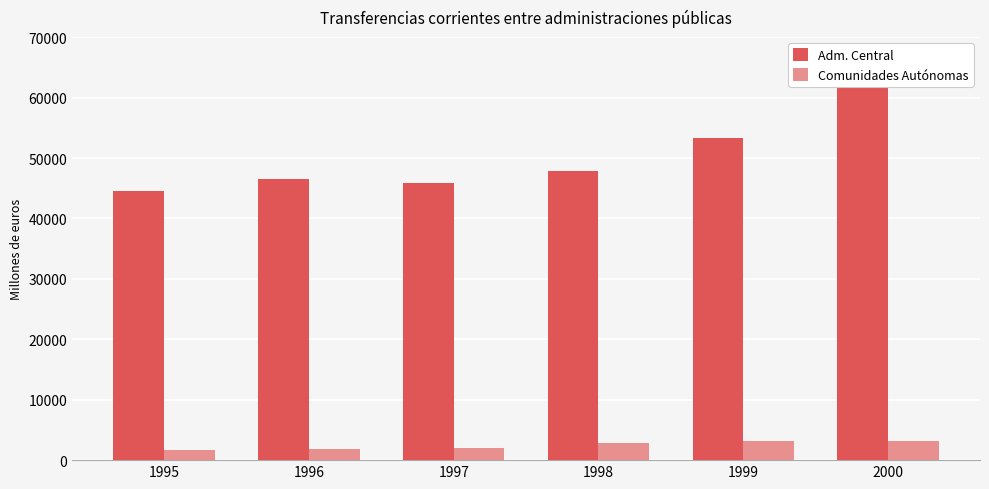

Where is Adm. Central nearest to the value 53230?

1999